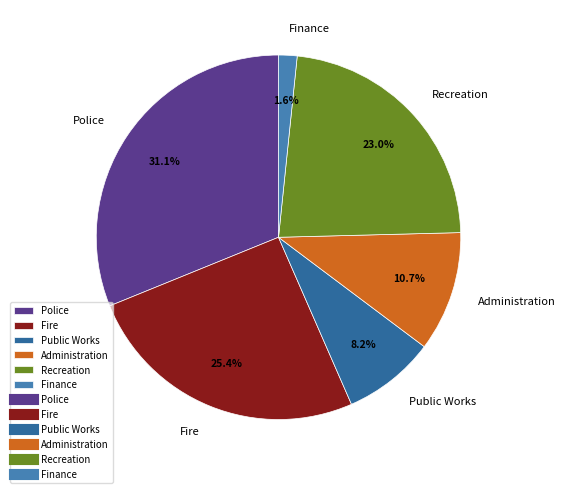

Is it true that Public Works is 8% of the pie?

True